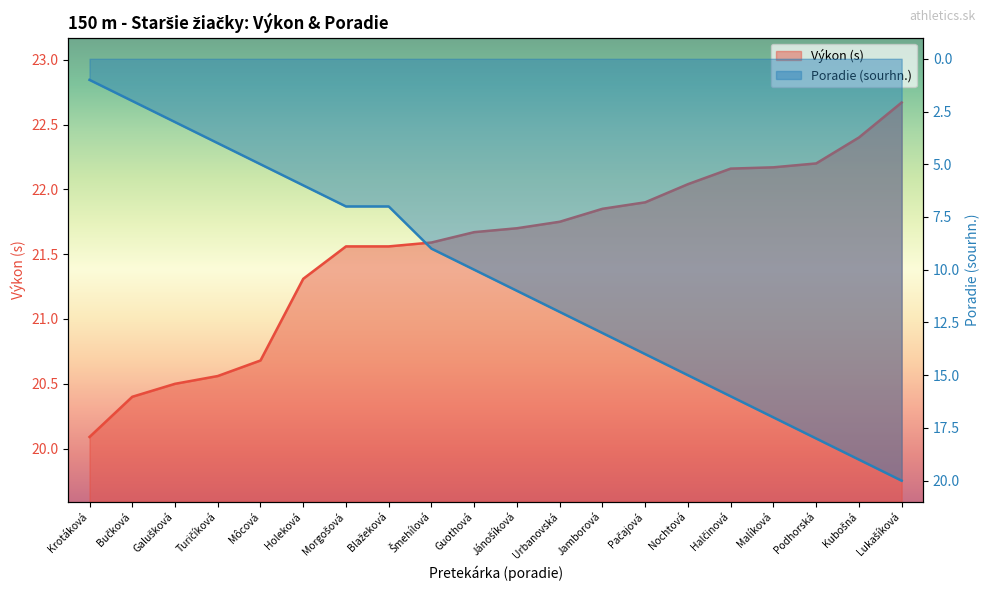

Rank the categories by Výkon value from highest to lowest.

Lukašíková, Kubošná, Podhorská, Malíková, Halčinová, Nochtová, Pačajová, Jamborová, Urbanovská, Jánošíková, Guothová, Šmehílová, Morgošová, Blažeková, Holeková, Môcová, Turičíková, Galušková, Bučková, Krotáková